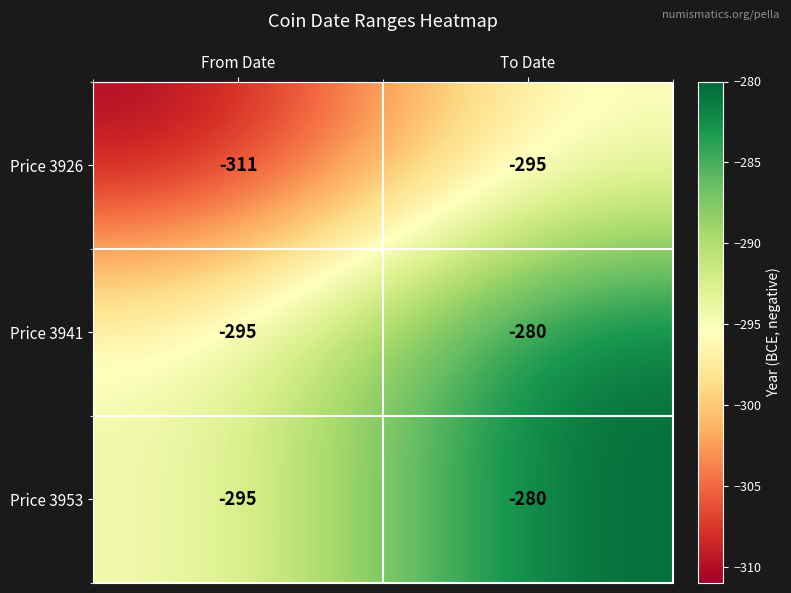

What is the total value across all series at From Date?

-901